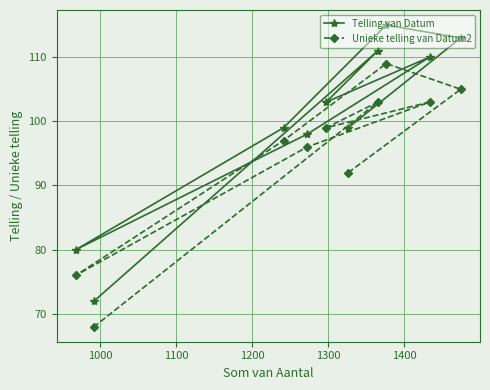

How many data points in Telling van Datum are less than 103?

5